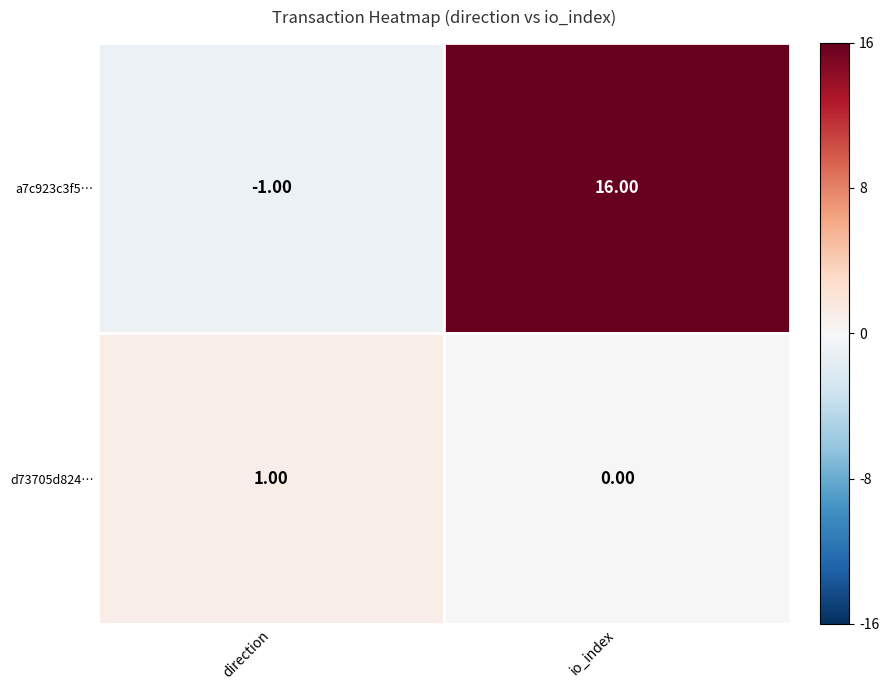

Rank the series at direction from highest to lowest value.

d73705d824…, a7c923c3f5…